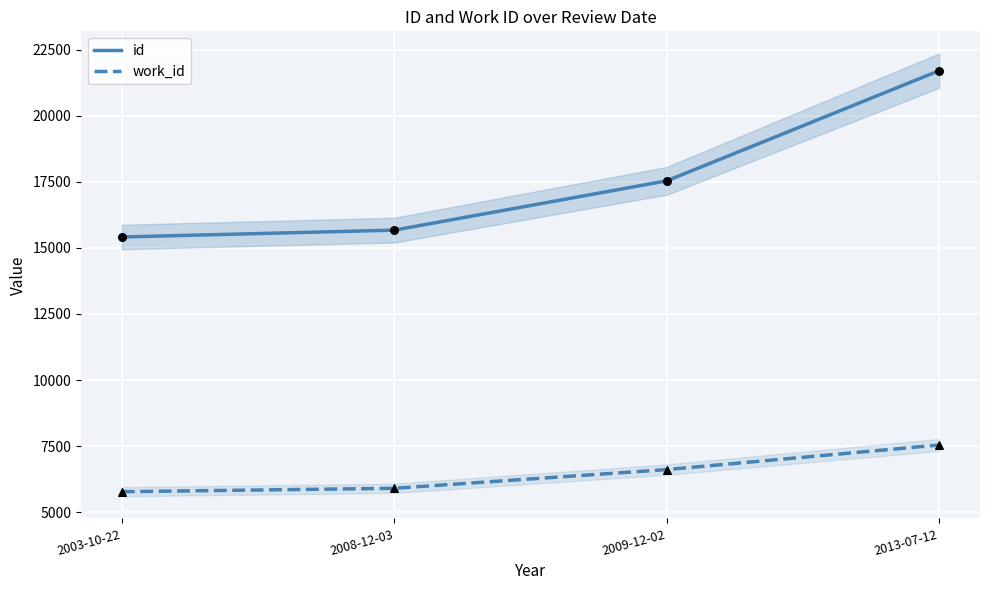

What is the total value across all series at 2008-12-03?

21573